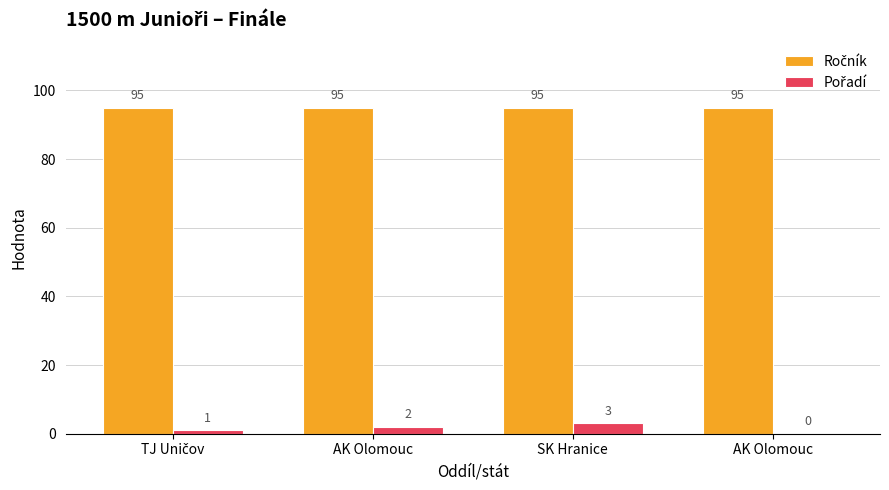

Which category has the highest value across all series?

TJ Uničov